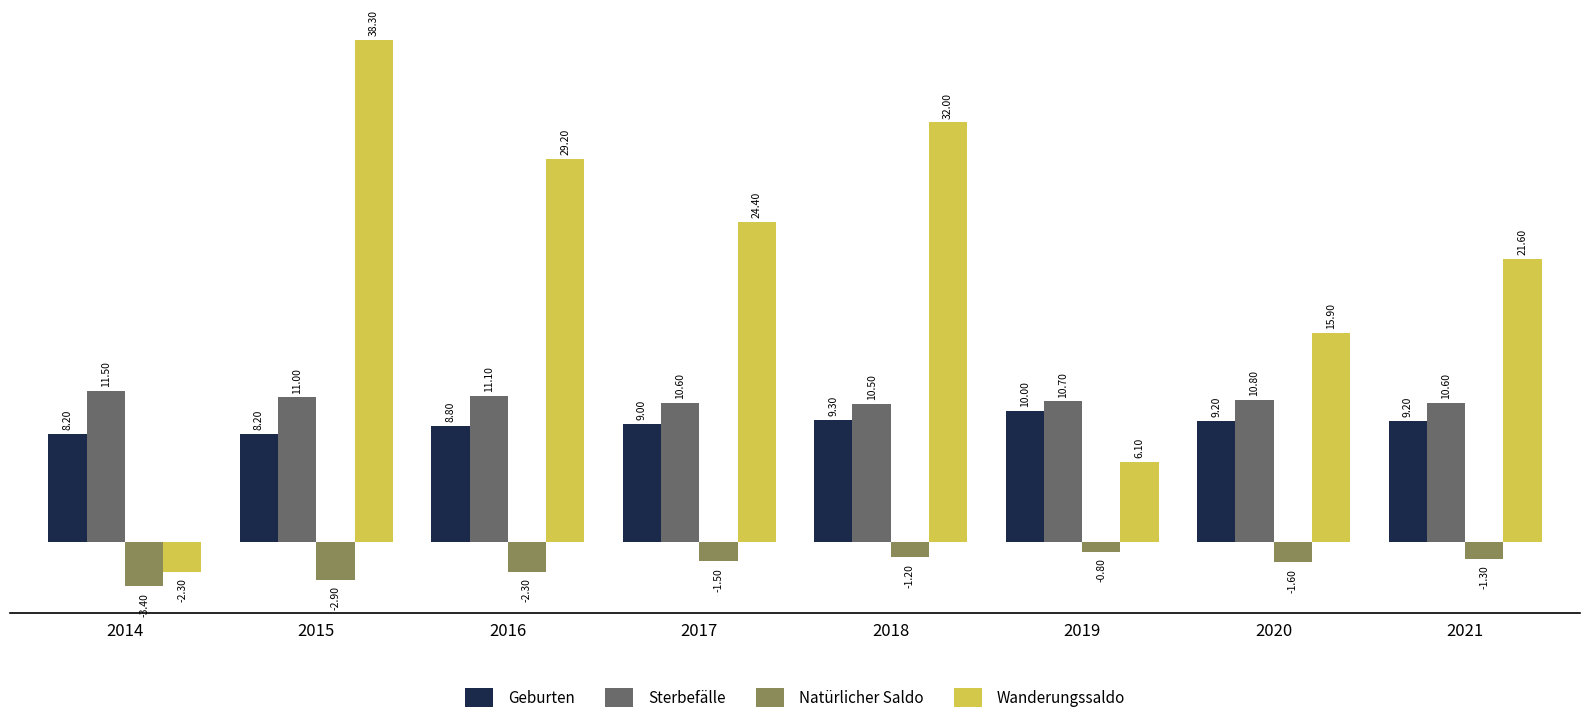

What is the average value of the Geburten series?

9.0